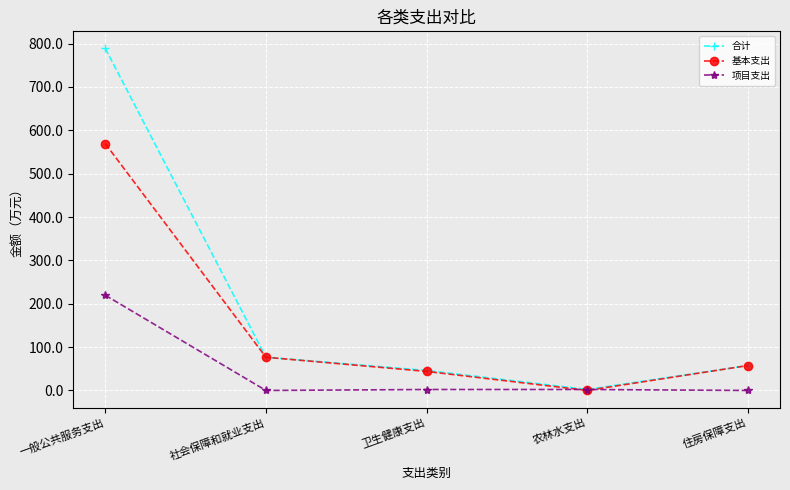

What is the sum of the 项目支出 values at 农林水支出 and 社会保障和就业支出?

2.2